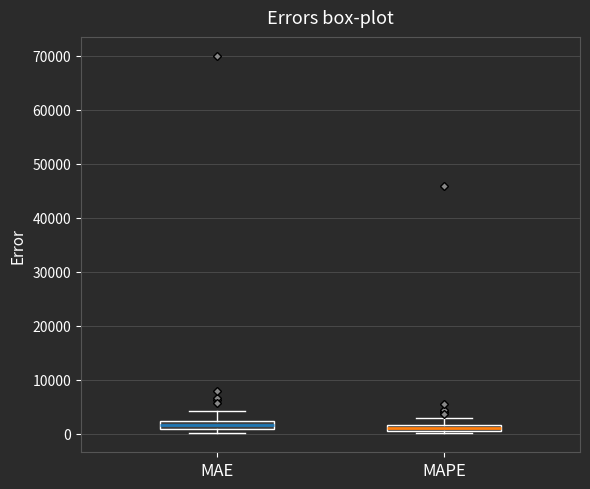

Where is the lower edge of the box for MAE on the y-axis? The values are not printed on the chart, so give them approximately, as read against the axis.

1000